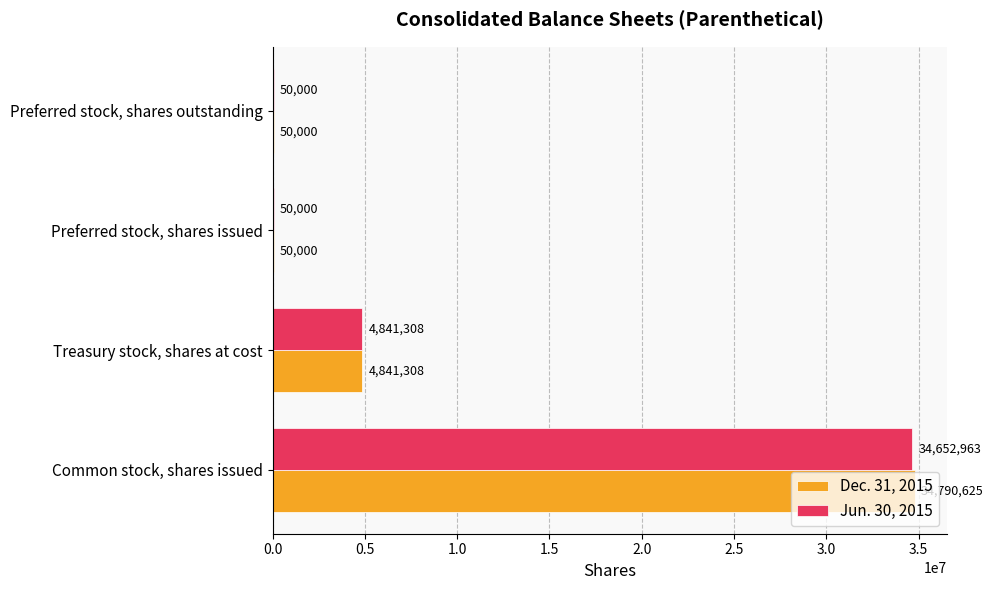

What is the sum of the Jun. 30, 2015 values at Common stock, shares issued and Preferred stock, shares outstanding?

34702963